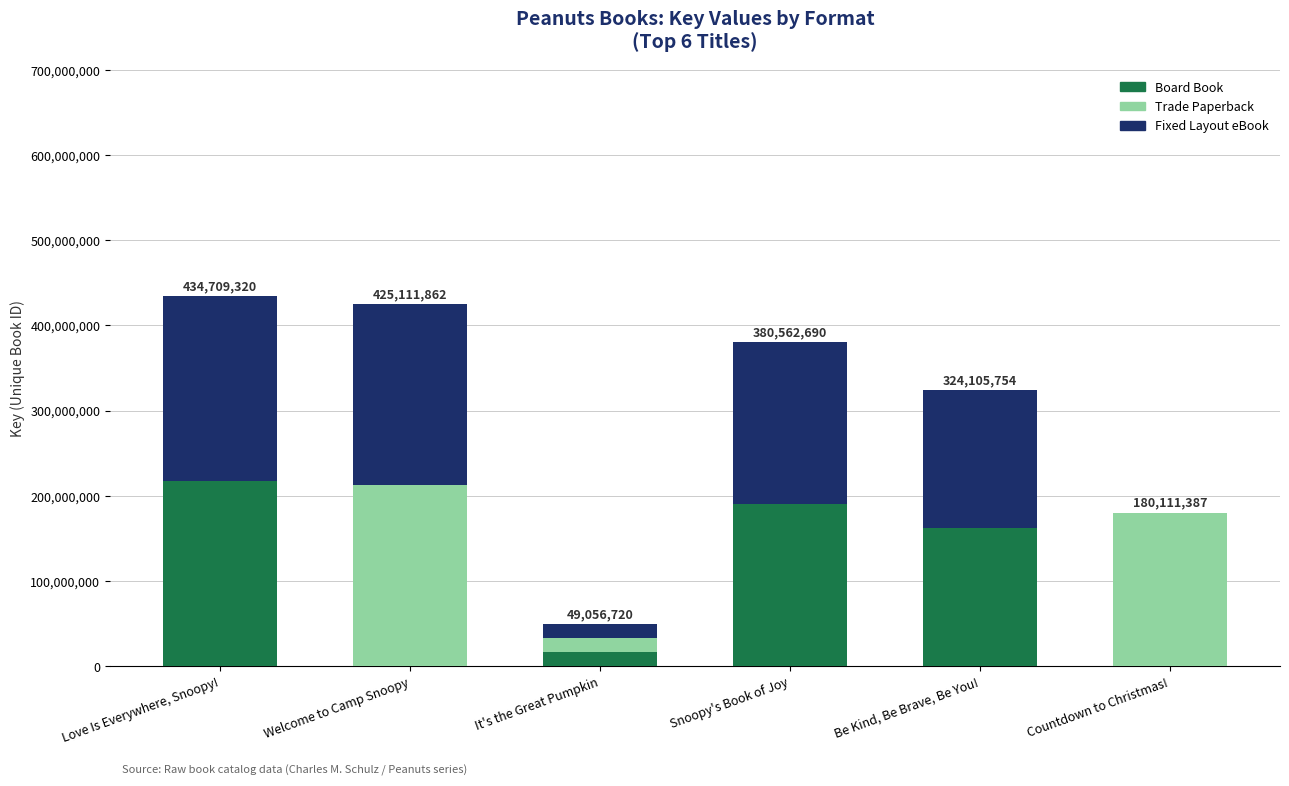

At which label does Board Book reach its peak?

Love Is Everywhere, Snoopy!